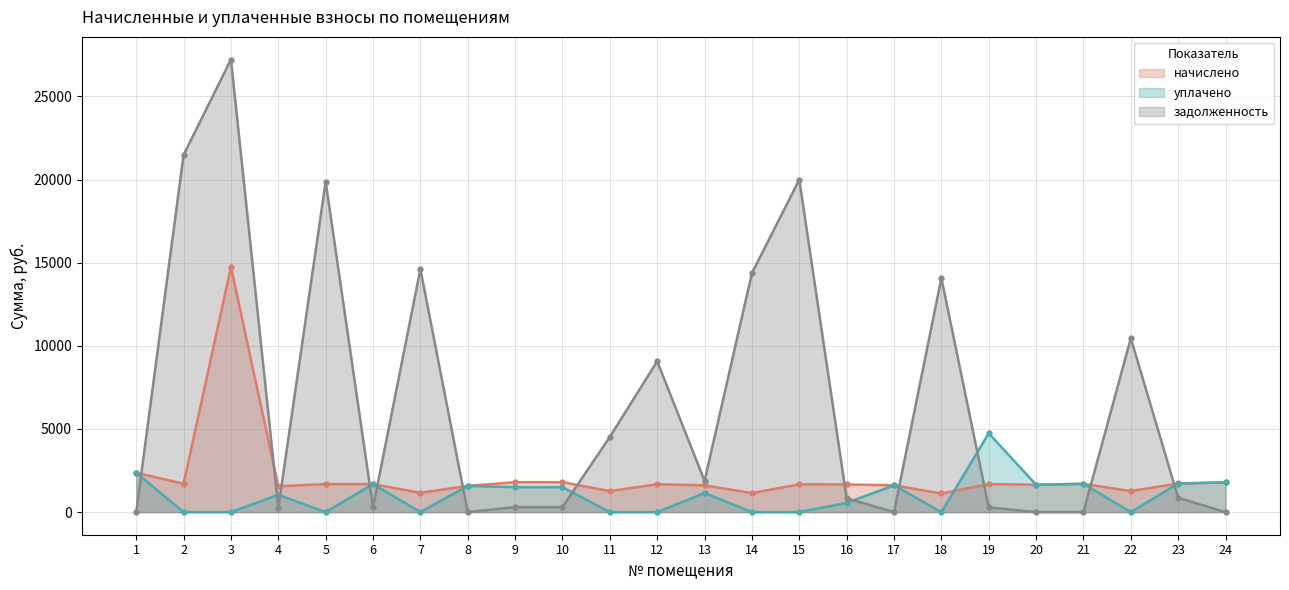

Reading left to right, what are all the values shown in this chart?

начислено: 2367.3	1708.2	14737.0	1556.1	1684.8	1684.8	1162.2	1575.6	1797.9	1797.9	1259.7	1677.0	1606.8	1142.7	1669.2	1661.4	1610.7	1119.3	1686.8	1645.8	1700.4	1263.6	1719.9	1786.2
уплачено: 2367.3	0.0	0.0	1037.0	0.0	1684.8	0.0	1577.8	1500.7	1500.5	0.0	0.0	1148.0	0.0	0.0	554.8	1610.0	0.0	4741.1	1645.0	1700.8	0.0	1719.0	1786.0
задолженность: 0.6	21478.7	27216.2	259.4	19865.8	280.8	14613.4	0.0	299.6	301.2	4521.6	9068.7	1874.6	14368.1	19988.4	830.7	0.0	14073.9	281.3	0.0	0.0	10455.4	859.7	0.0